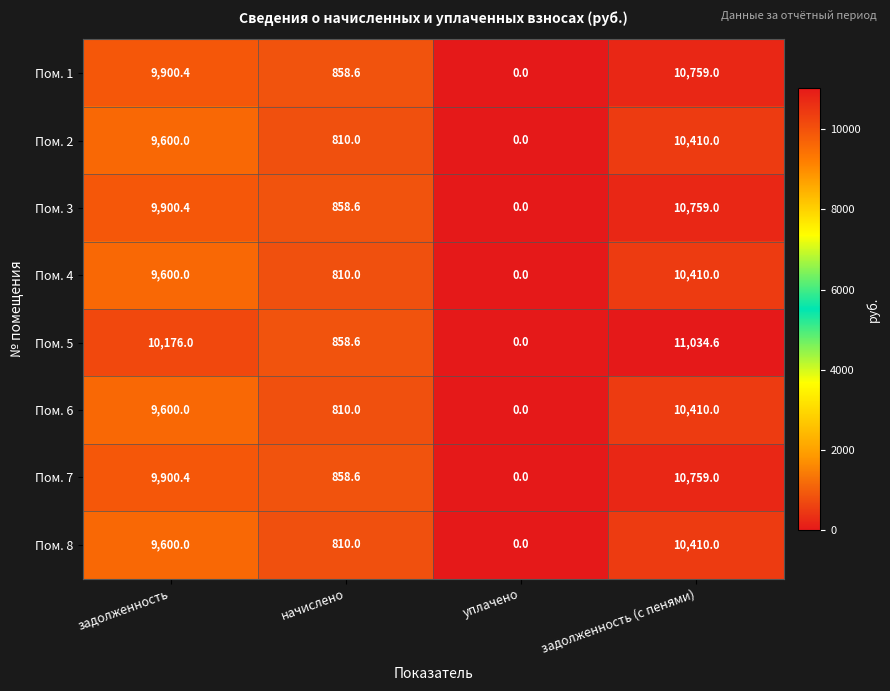

At which category does the chart reach its minimum across all series?

уплачено